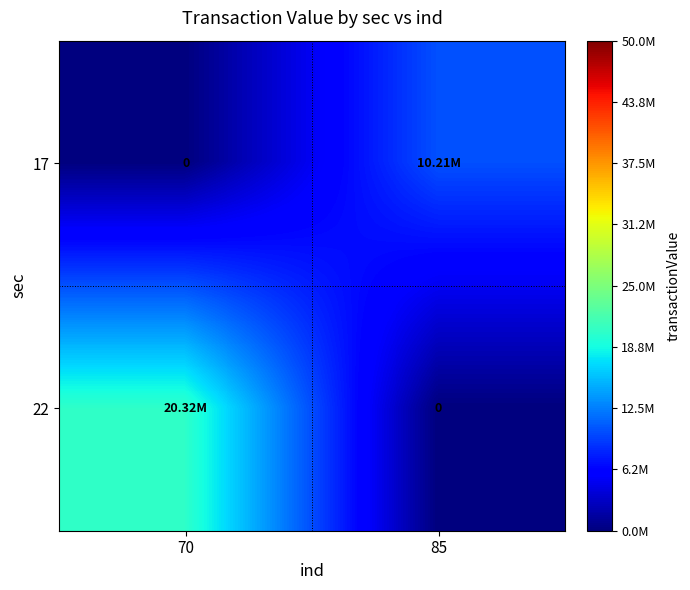

Which series has the largest total across all categories?

22